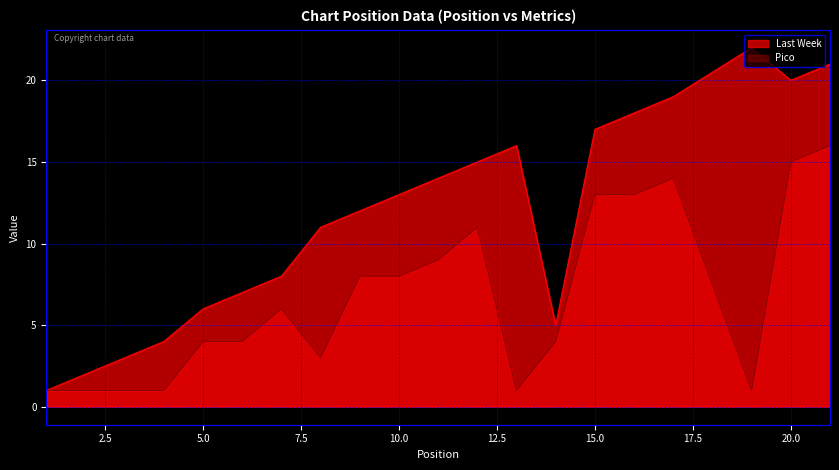

Reading left to right, extract all data points from this chart.

Last Week: 1=1	2=2	3=3	4=4	5=6	6=7	7=8	8=11	9=12	10=13	11=14	12=15	13=16	14=5	15=17	16=18	17=19	19=22	20=20	21=21
Pico: 1=1	2=1	3=1	4=1	5=4	6=4	7=6	8=3	9=8	10=8	11=9	12=11	13=1	14=4	15=13	16=13	17=14	19=1	20=15	21=16